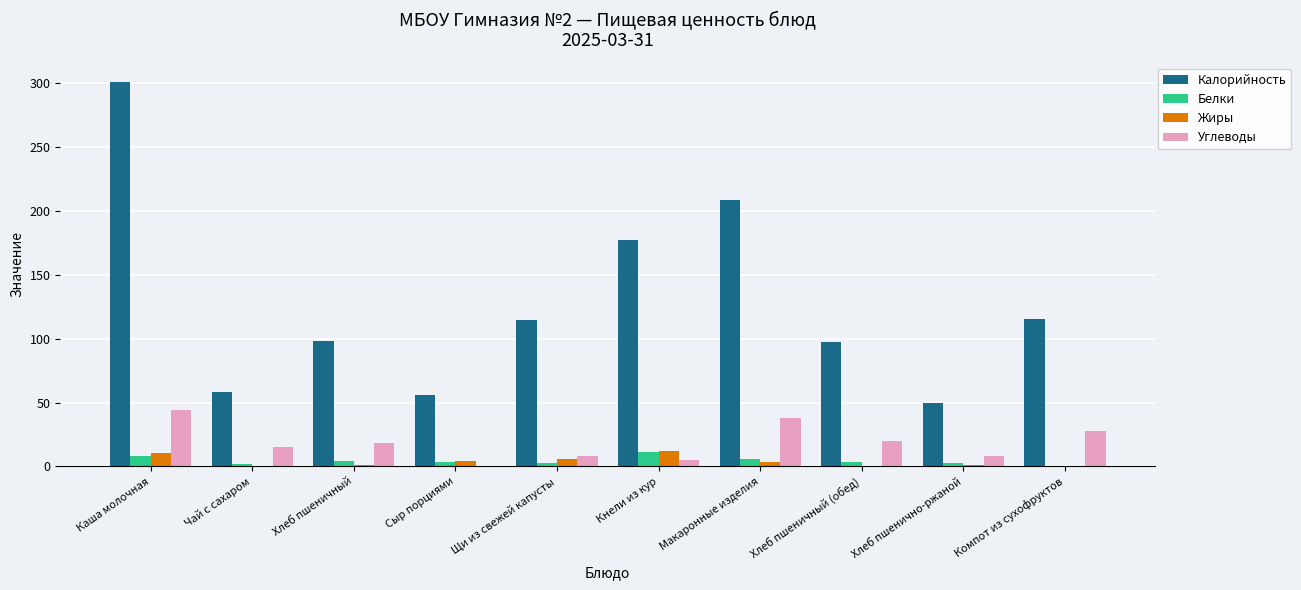

The Углеводы series shows 29.6 at Сыр порциями. True or false?

False